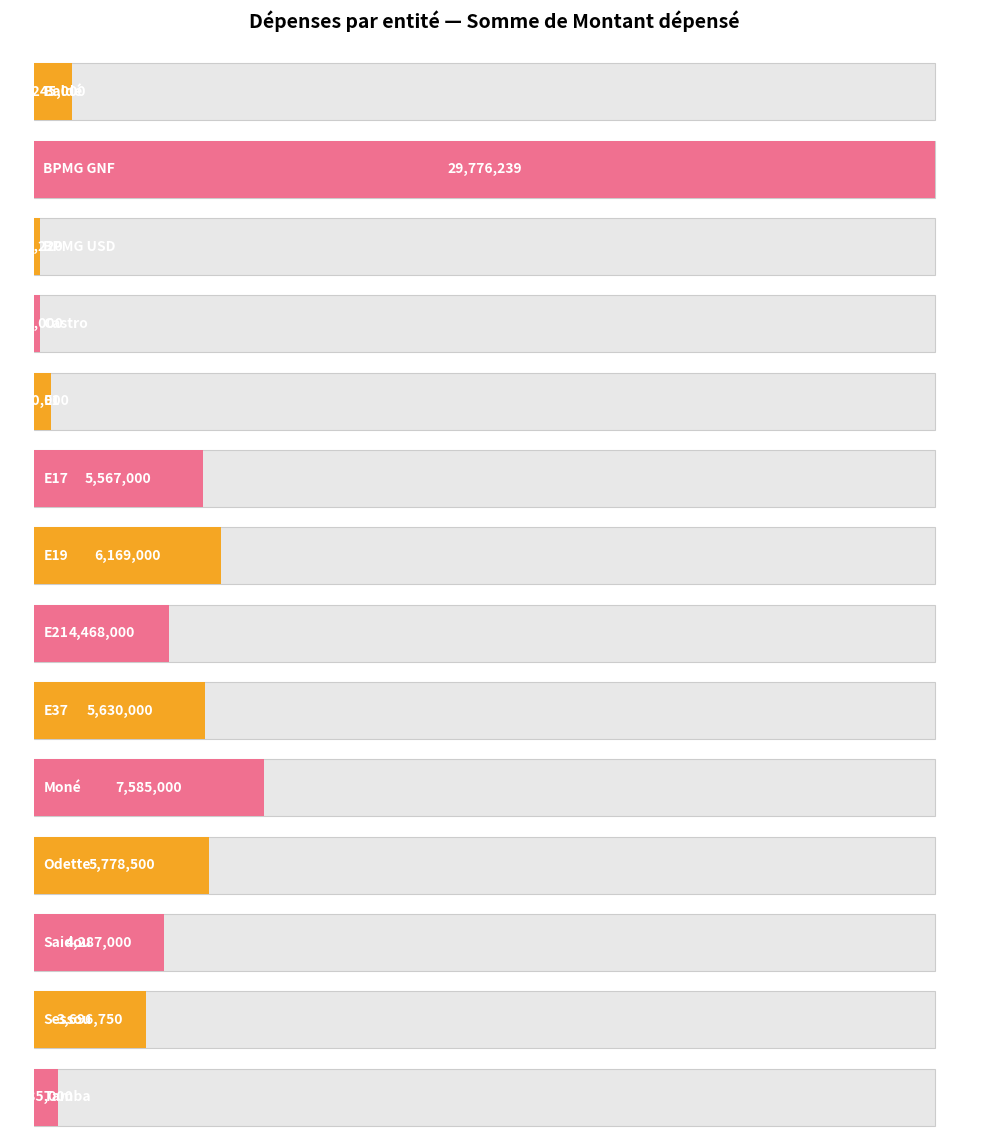

Reading left to right, extract all data points from this chart.

Baldé=1245000	BPMG GNF=29776239	BPMG USD=179220	Castro=175000	E1=540000	E17=5567000	E19=6169000	E21=4468000	E37=5630000	Moné=7585000	Odette=5778500	Saidou=4287000	Sessou=3696750	Tamba=785000